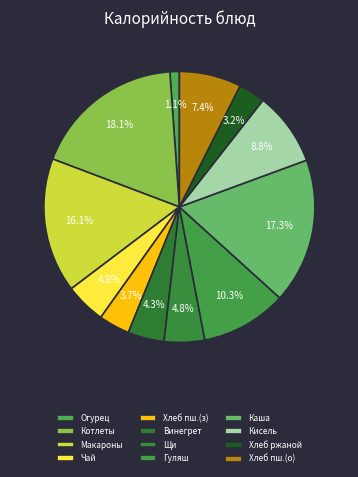

Rank the categories by value from lowest to highest.

Огурец свежий в нарезке, Хлеб ржаной, Хлеб пшеничный (завтрак), Винегрет овощной, Щи из свежей капусты с картофелем, Чай с сахаром, Хлеб пшеничный (обед), Кисель, Гуляш, Макаронные изделия отварные, Каша пшеничная рассыпчатая (Булгур), Котлеты или биточки с соусом томатным